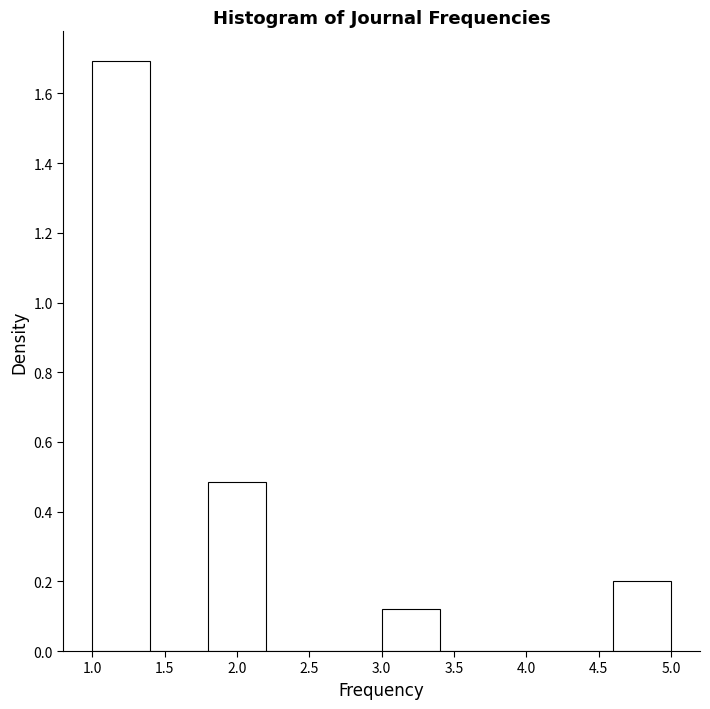

Over which range of the x-axis is the bar tallest?

1.0 to 1.4